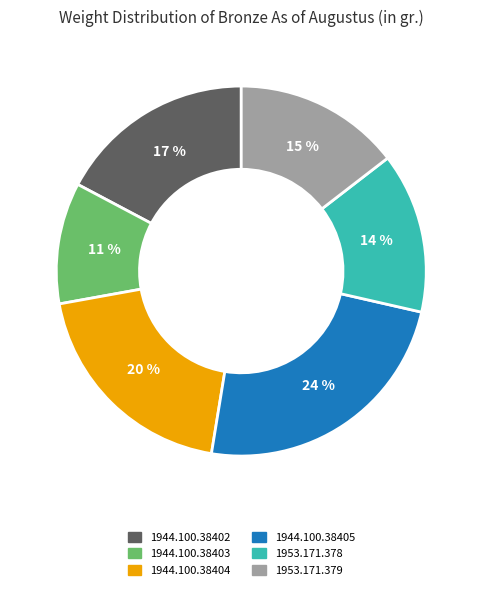

Between 1944.100.38403 and 1953.171.379, which is larger?

1953.171.379